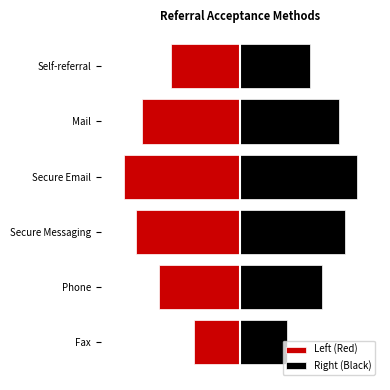

Read the Left (Red) value at Secure Email.

-1.0